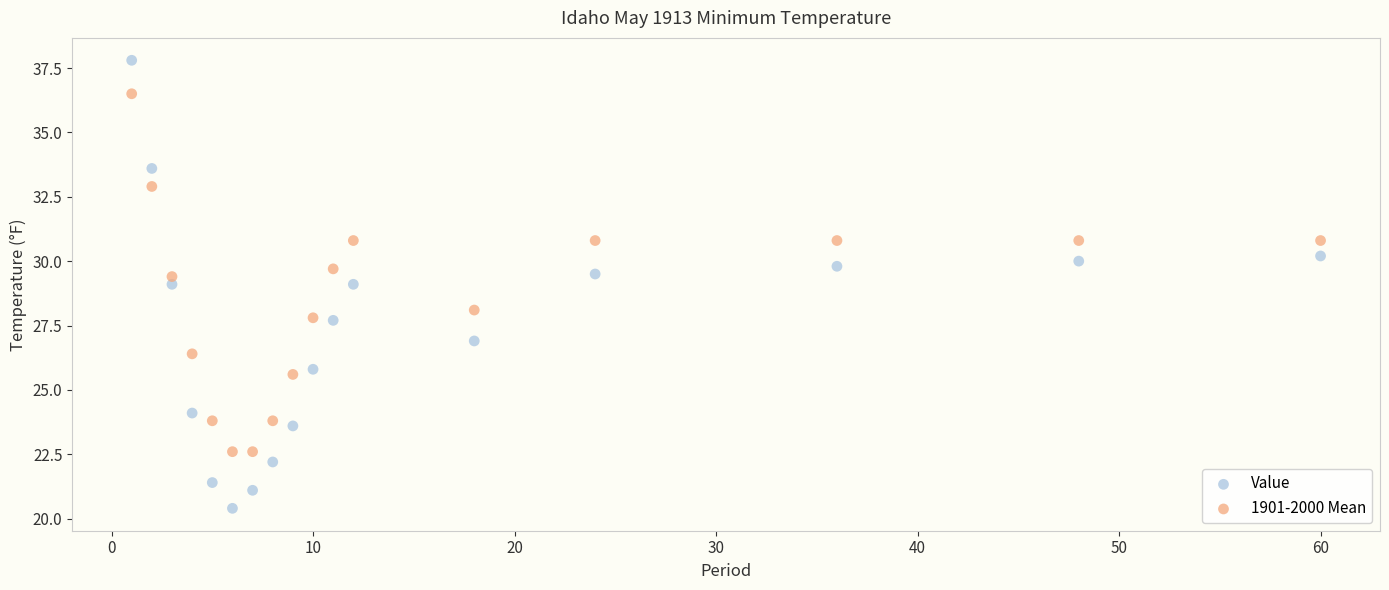

Which series reaches the minimum Y coordinate?

Value